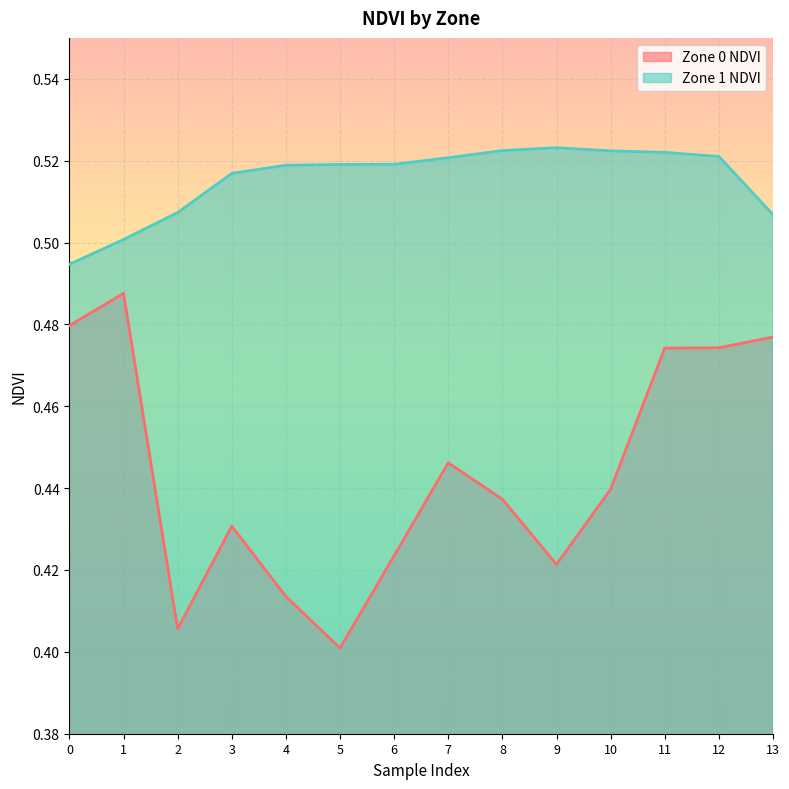

True or false: Zone 1 NDVI has a value of 0.5 at 5.

True